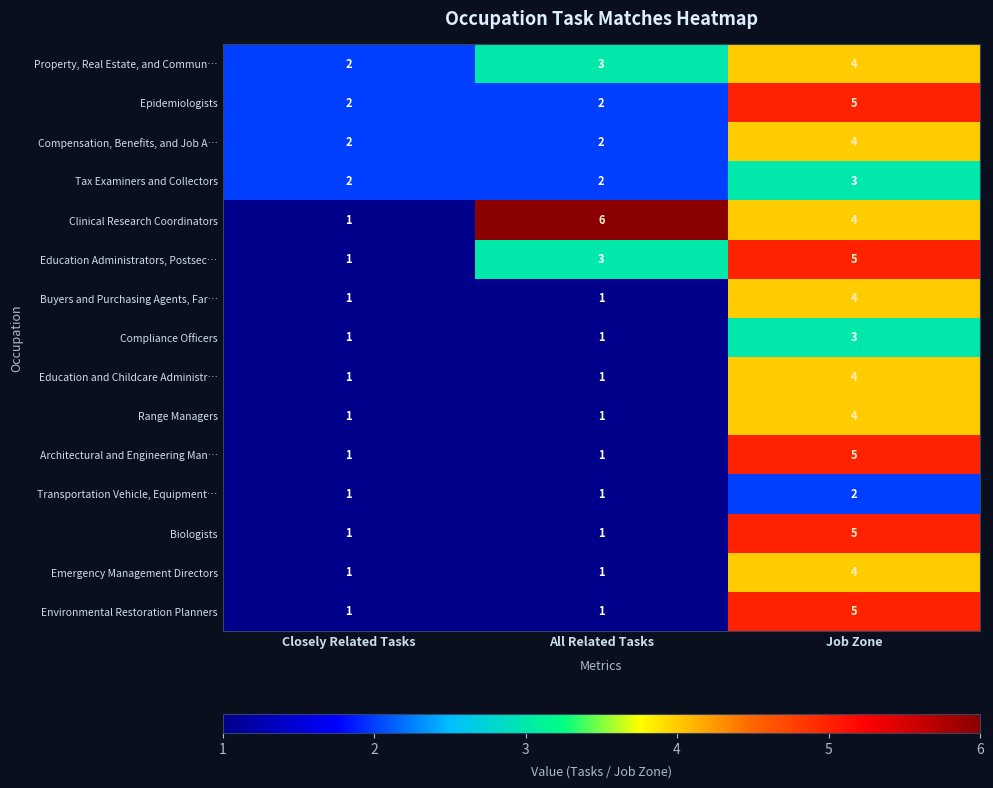

Which series has the largest range (max minus min)?

Clinical Research Coordinators